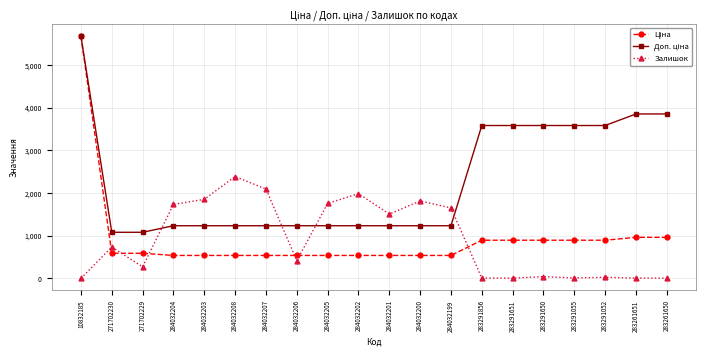

Where is the first local minimum for Залишок?

271702229